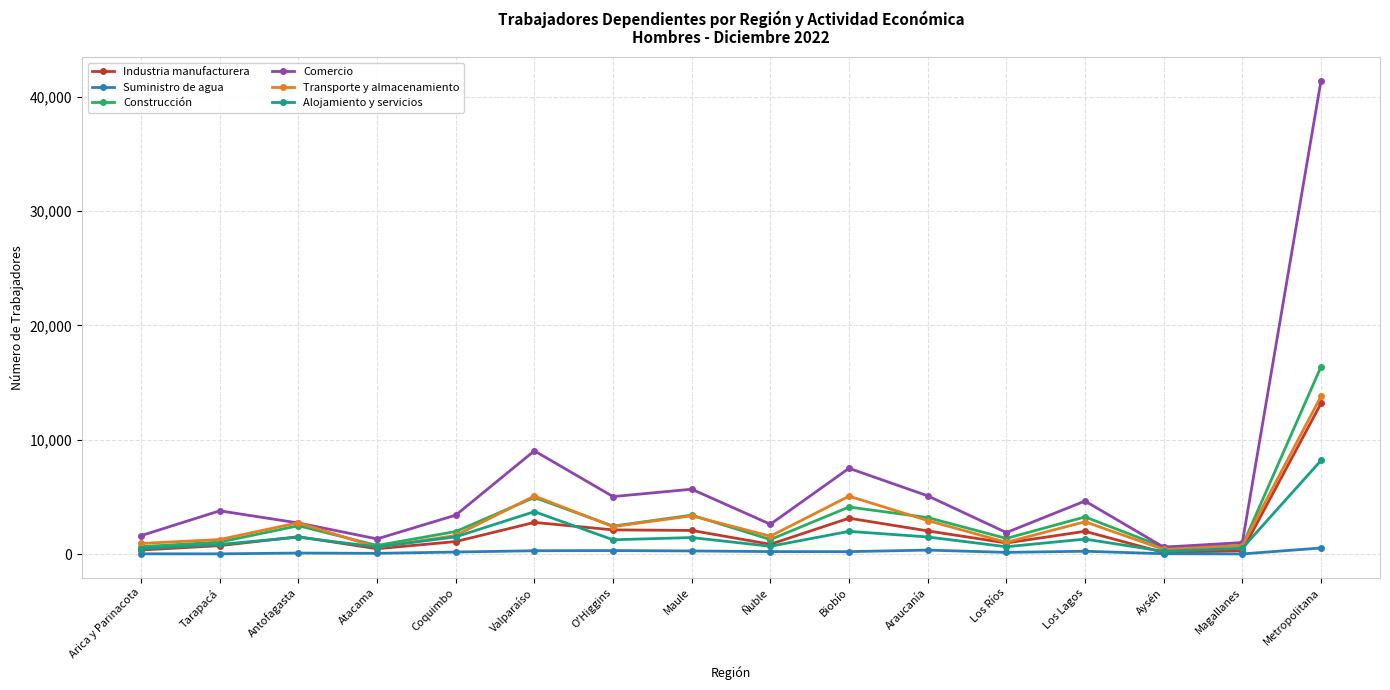

What is the label of the 6th point from the right?

Araucanía